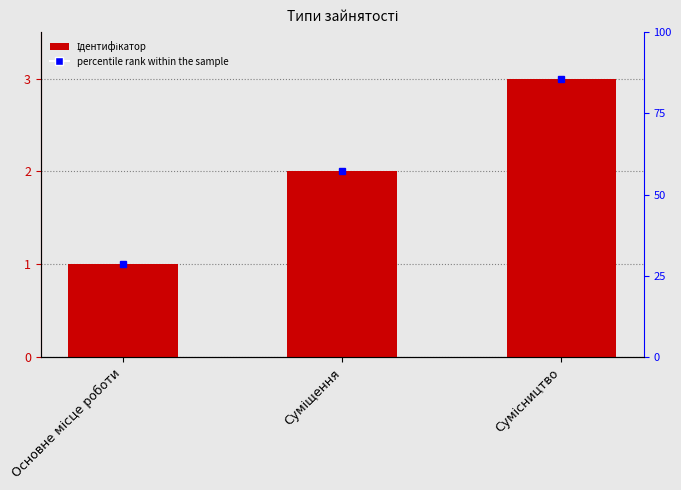

What is the change in value from Основне місце роботи to Суміщення?

+1